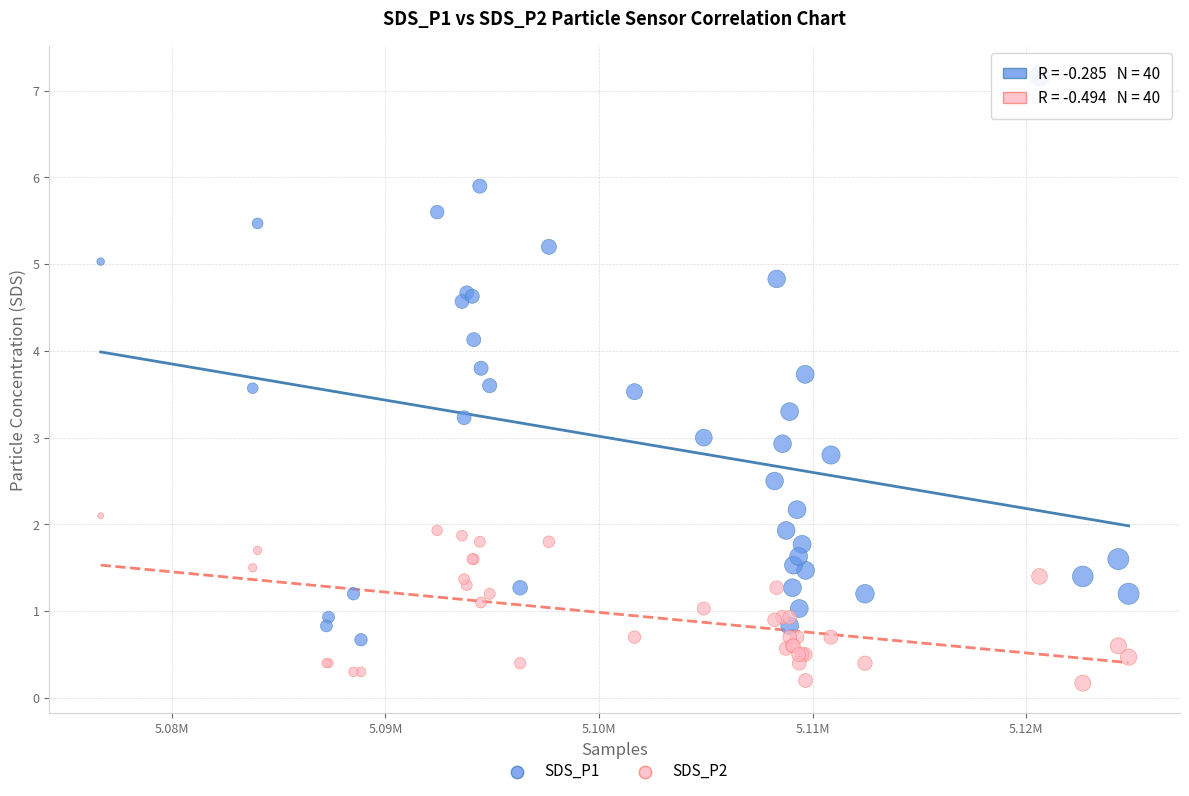

Which series has the widest spread of Y values?

SDS_P1